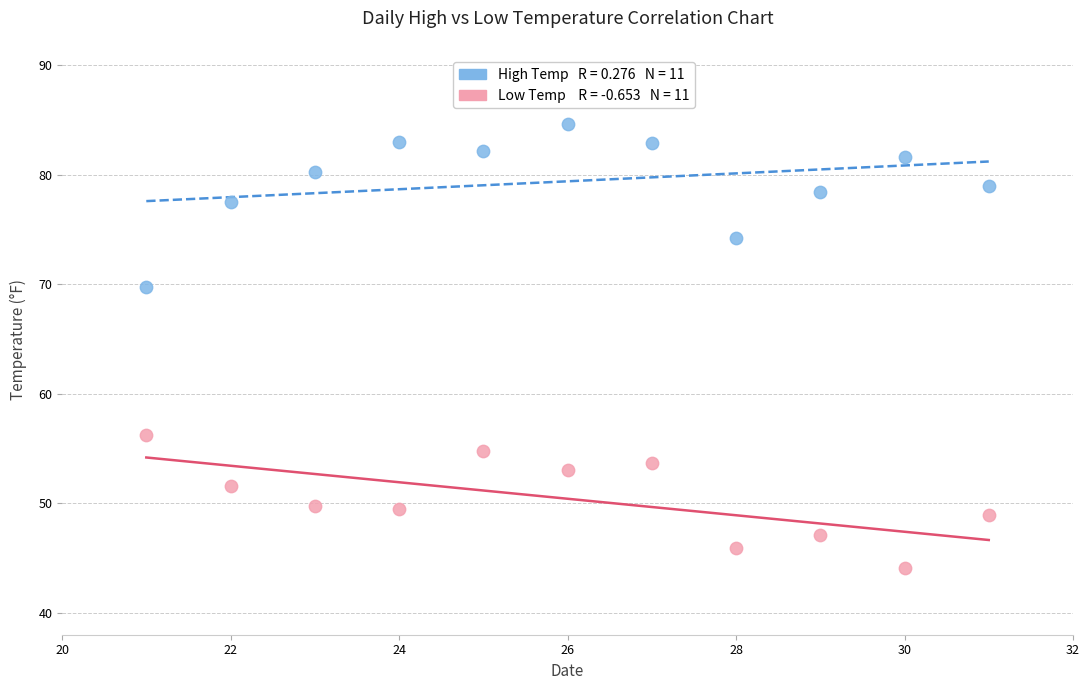

Across all data points, what is the range of X values (max minus min)?

10.0